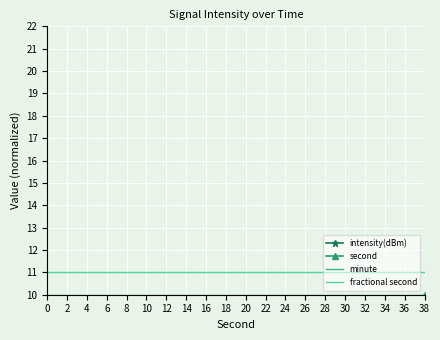

Between 38 and 16, which is larger?

38